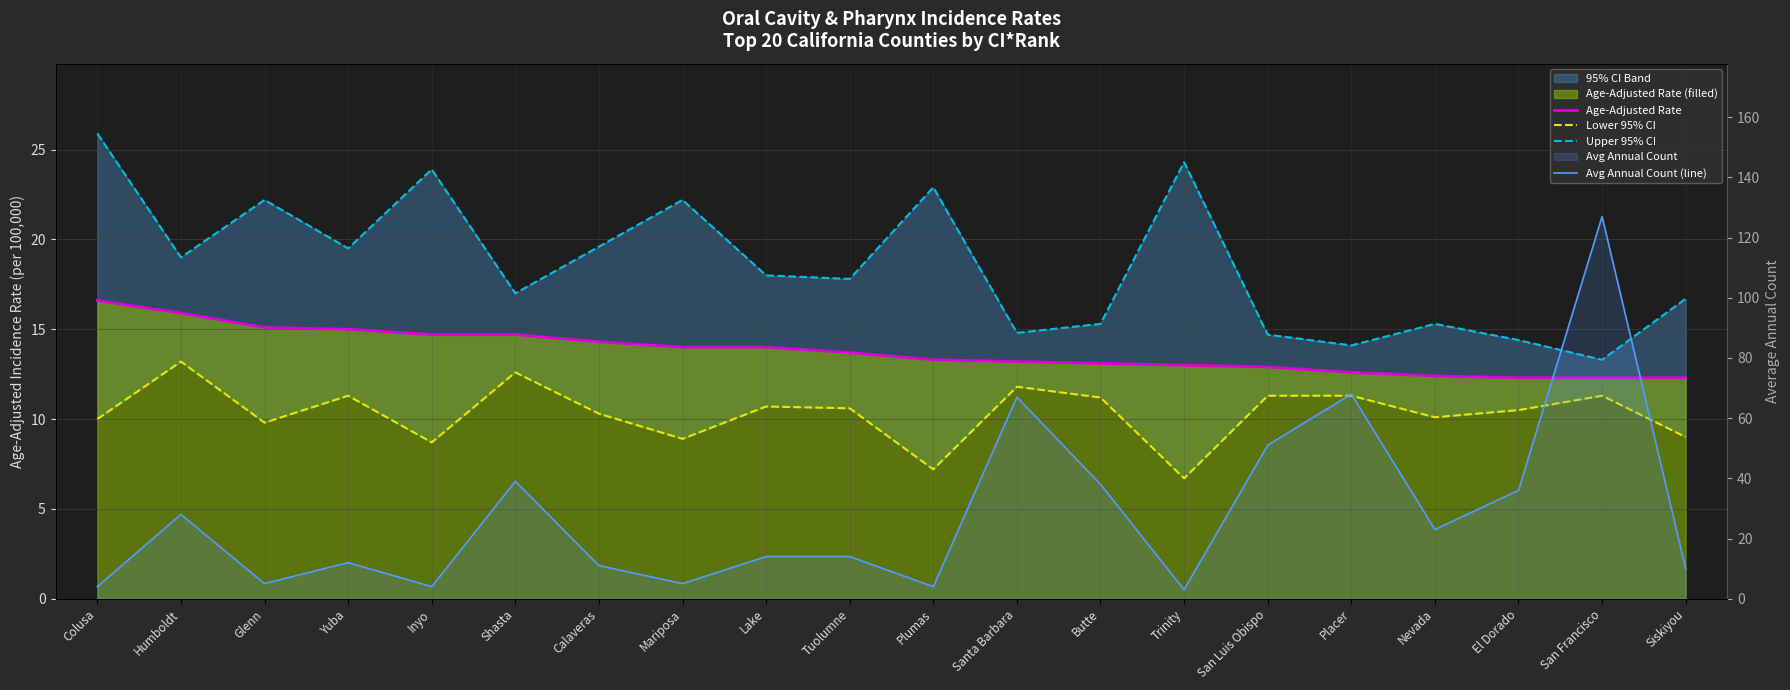

Does the chart display data point markers on the line(s)?

No